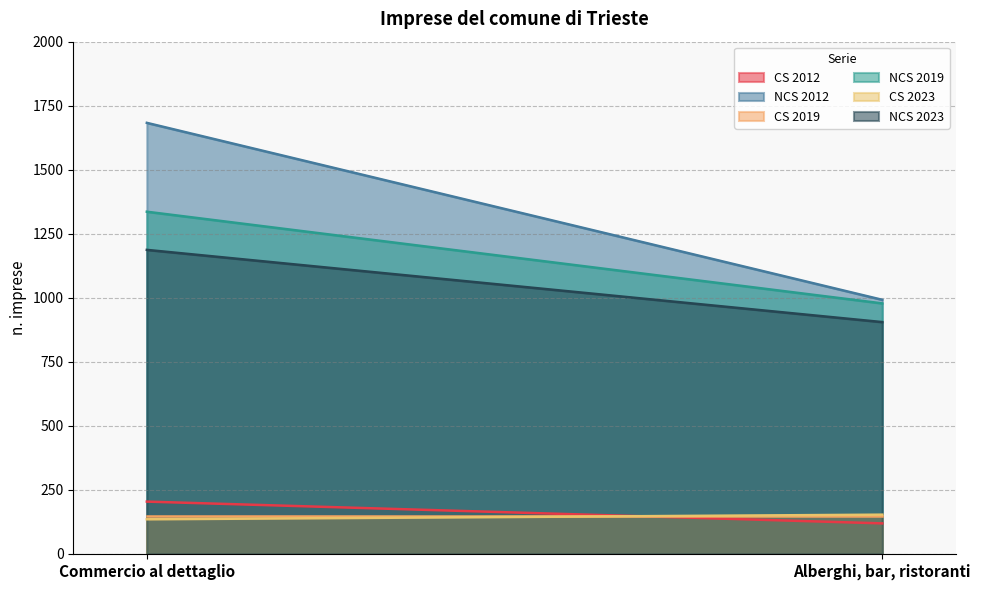

What is the sum of all CS 2012 values?

323